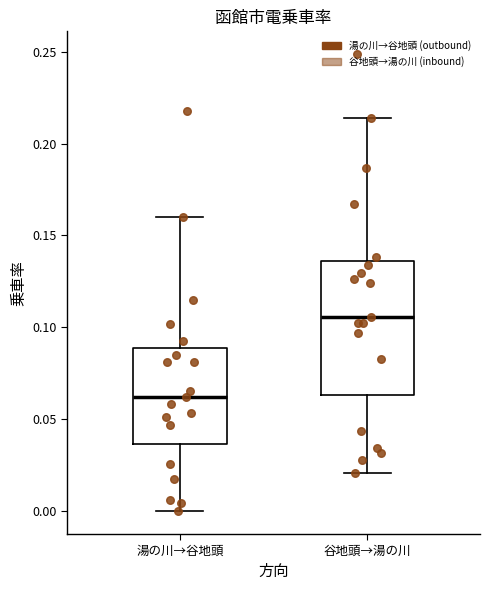

Comparing the boxes themselves (not the whiskers), which one is the tallest?

谷地頭→湯の川